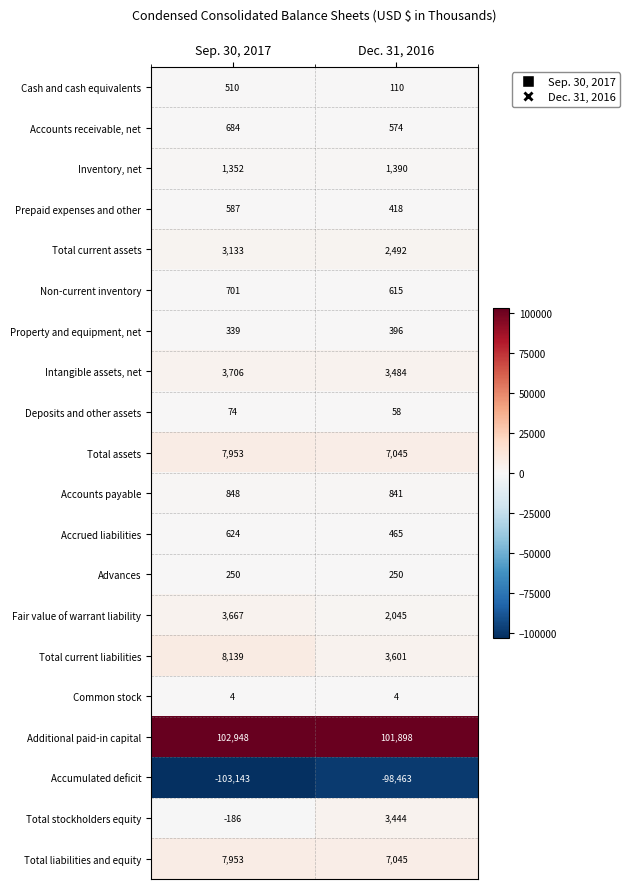

Is it true that Prepaid expenses and other equals 587 at Sep. 30, 2017?

True